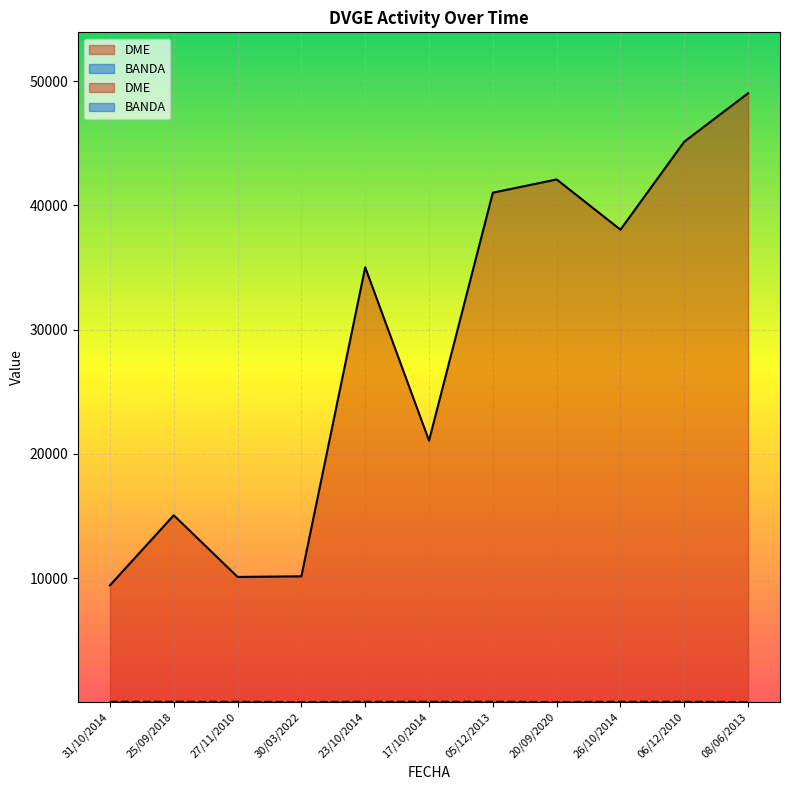

Reading right to left, extract all data points from this chart.

DME: 08/06/2013=49015	06/12/2010=45118	26/10/2014=38036	20/09/2020=42076	05/12/2013=41013	17/10/2014=21057	23/10/2014=35009	30/03/2022=10139	27/11/2010=10090	25/09/2018=15052	31/10/2014=9413
BANDA: 08/06/2013=20	06/12/2010=40	26/10/2014=40	20/09/2020=20	05/12/2013=40	17/10/2014=40	23/10/2014=40	30/03/2022=20	27/11/2010=40	25/09/2018=40	31/10/2014=40